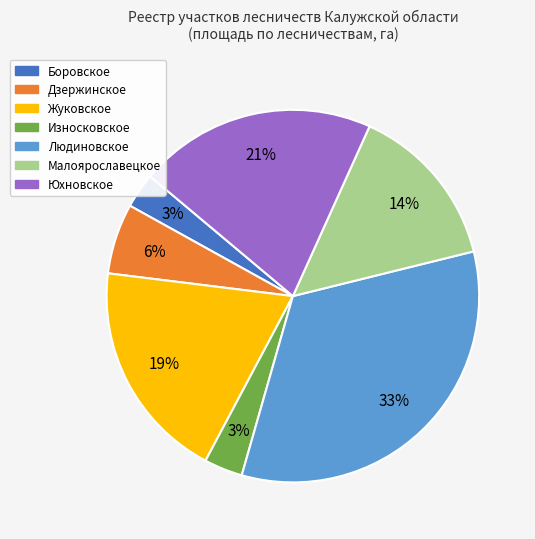

How many slices are in this pie chart?

7